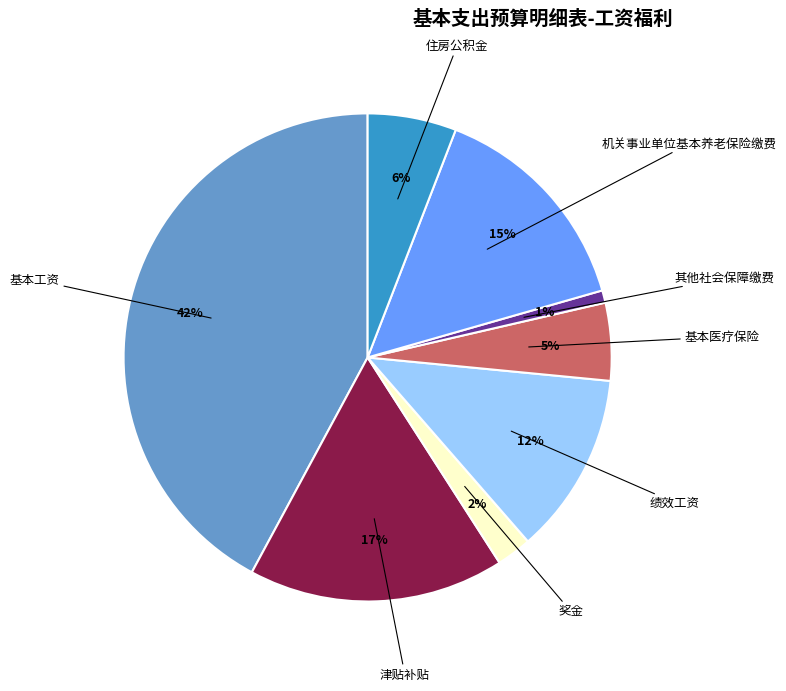

Does any single category account for the majority?

No